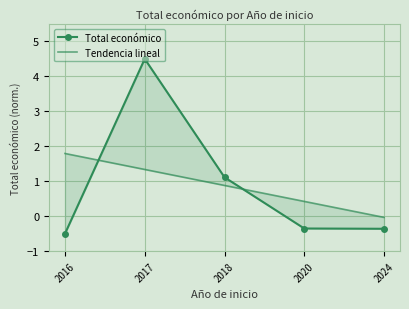

What is the difference between the second highest and second lowest values in the Total económico series?

1.5